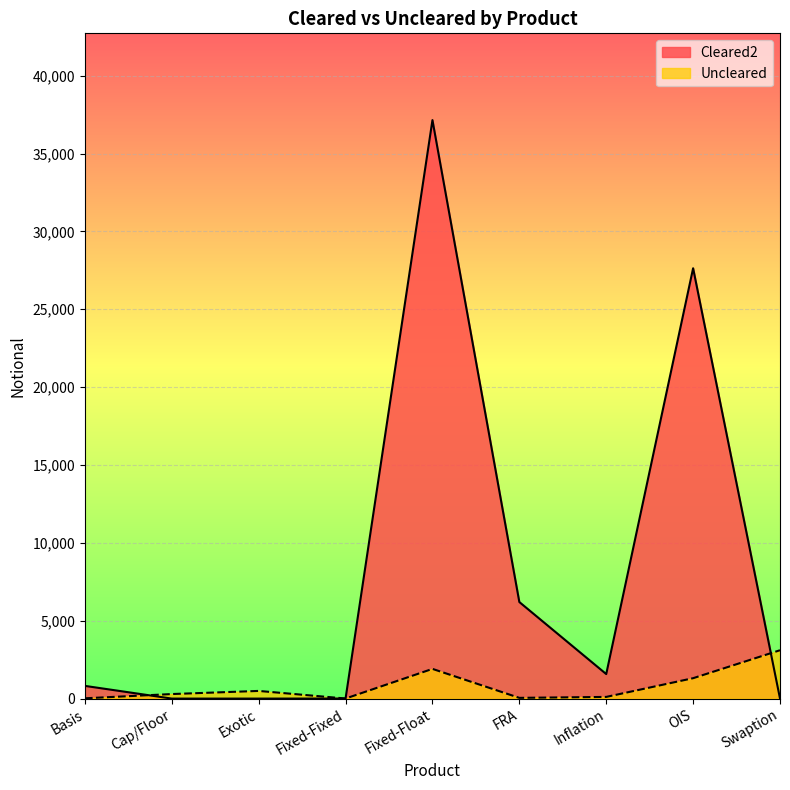

How many lines are shown in the chart?

2